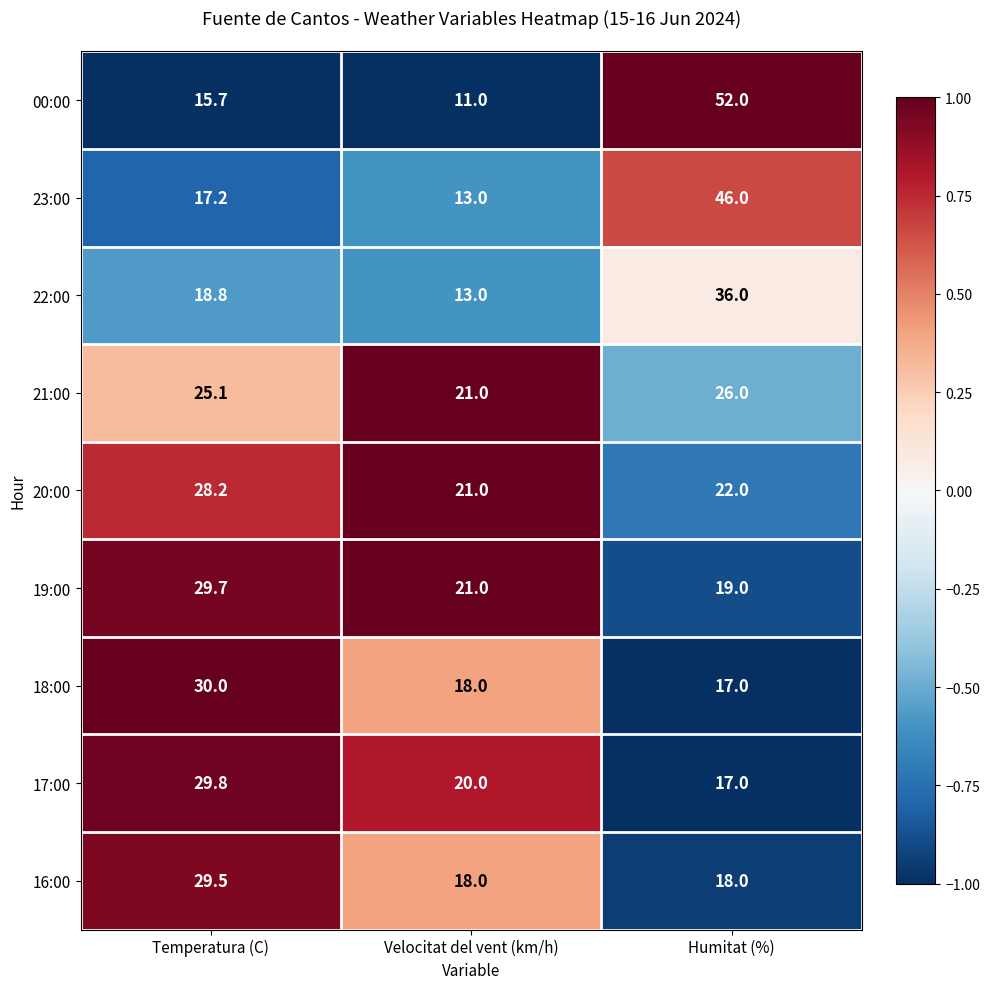

The value of 22:00 at Temperatura (C) is 18.8. True or false?

True